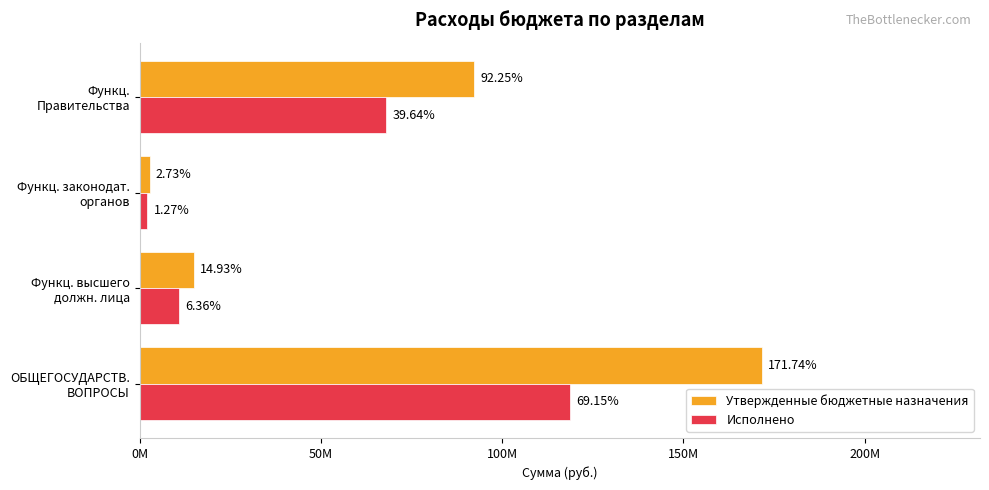

What are all the series names shown in the legend?

Утвержденные бюджетные назначения, Исполнено